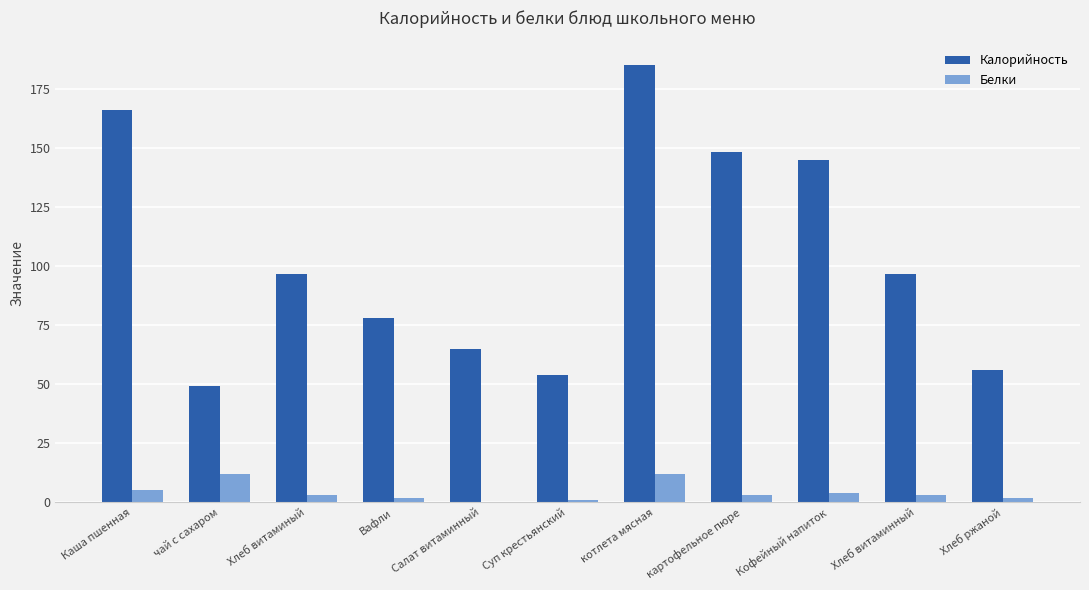

What are all the series names shown in the legend?

Калорийность, Белки